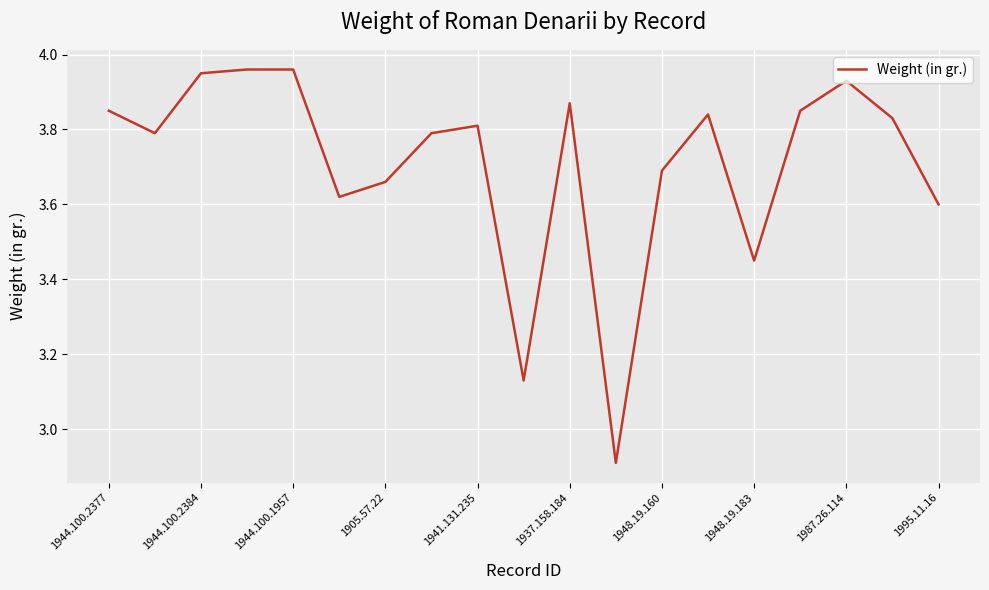

What is the minimum value shown in the chart?

2.9